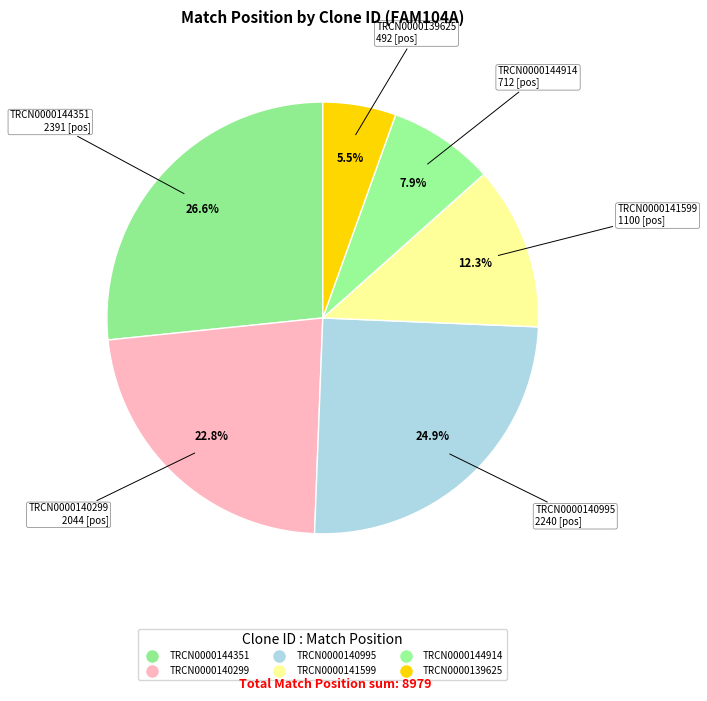

How many slices are in this pie chart?

6